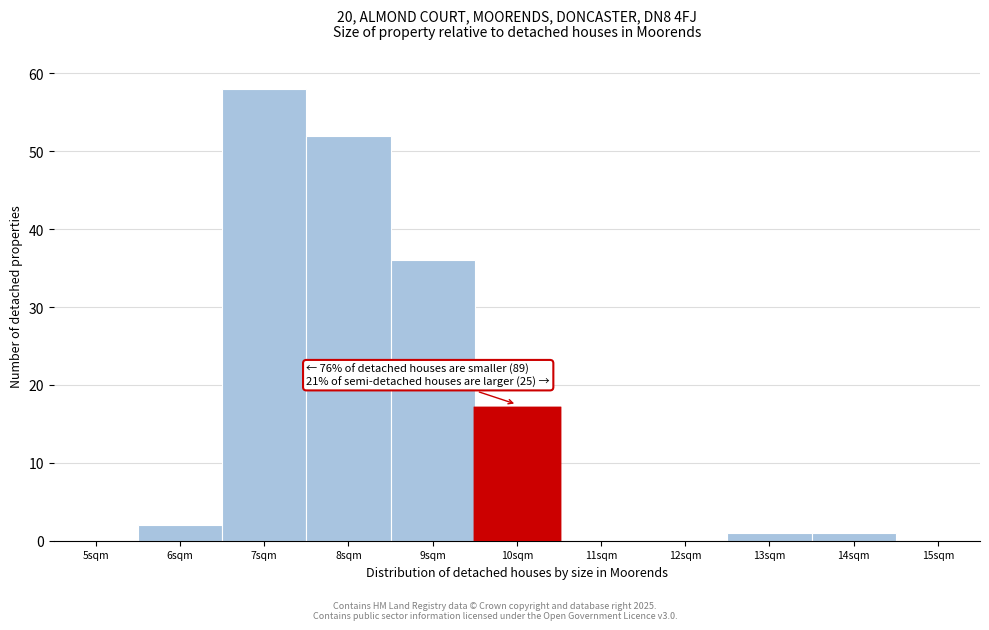

Reading left to right, list all the values displayed in this chart.

5sqm=0	6sqm=2	7sqm=58	8sqm=52	9sqm=36	10sqm=17	11sqm=0	12sqm=0	13sqm=1	14sqm=1	15sqm=0